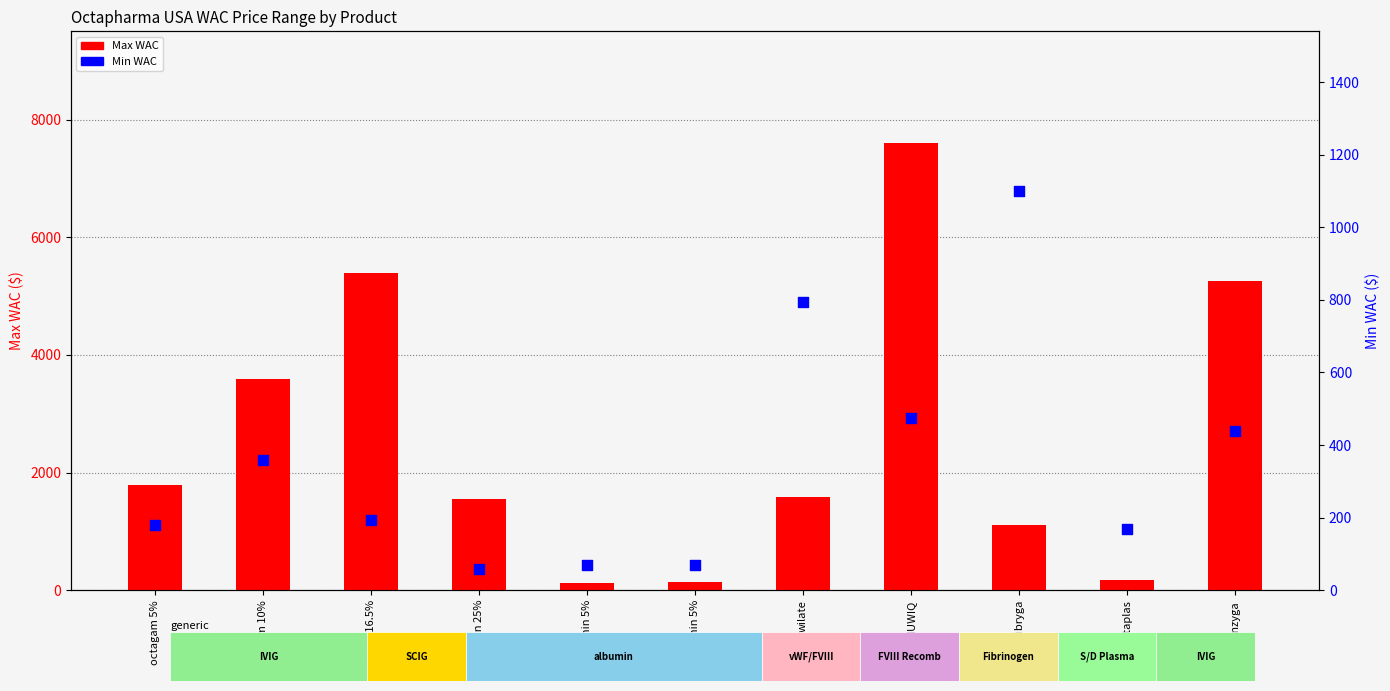

Which series has the largest total across all categories?

Max WAC